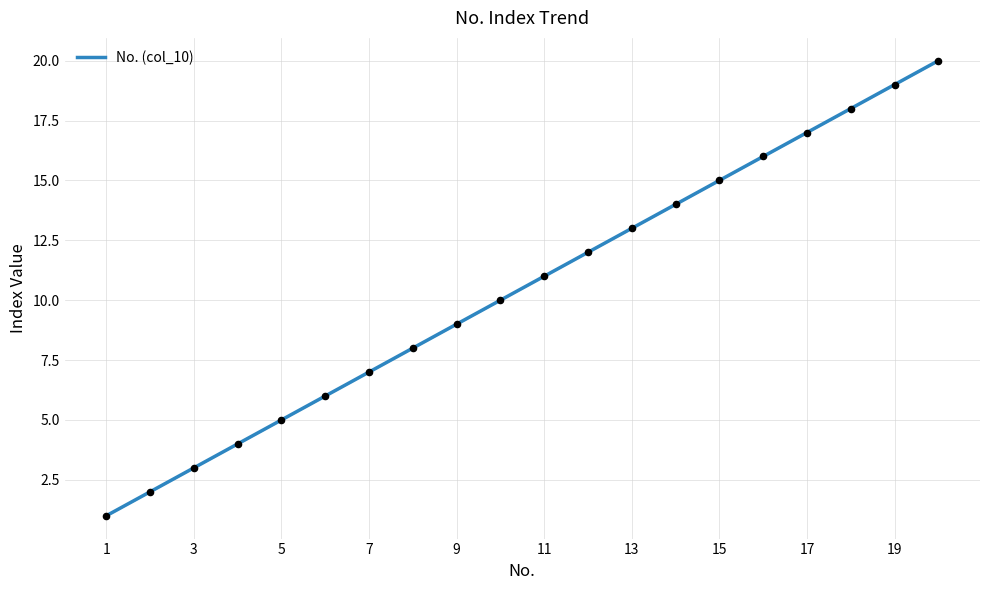

Between 11 and 3, which is larger?

11